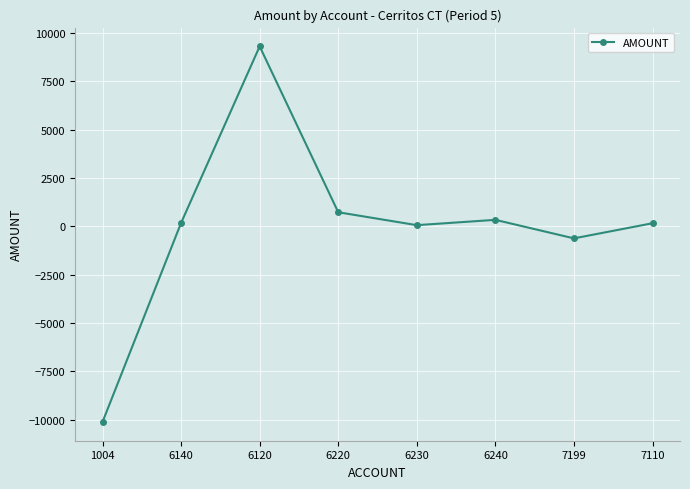

At which category does the data reach its first local peak?

6120